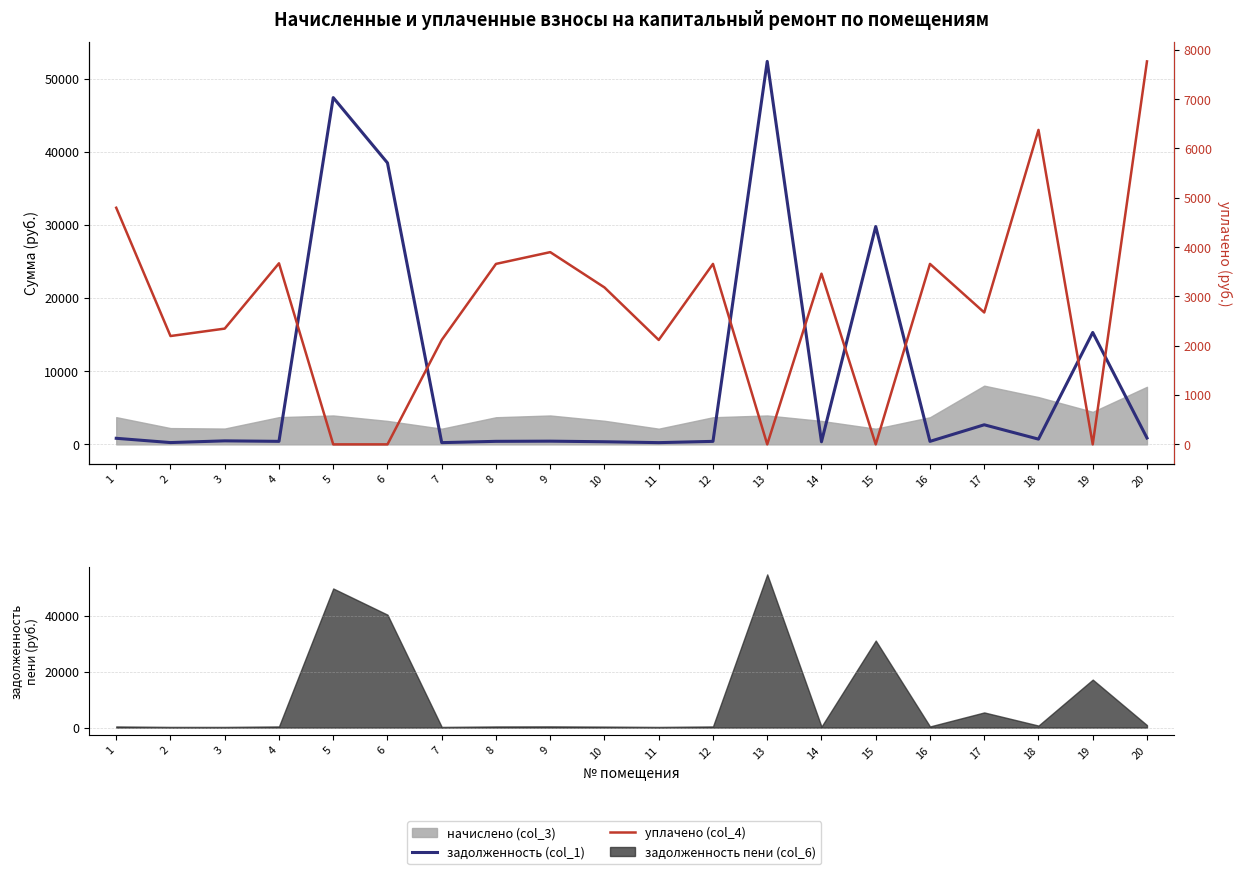

True or false: задолженность (col_1) has a value of 52342.9 at 13.

True